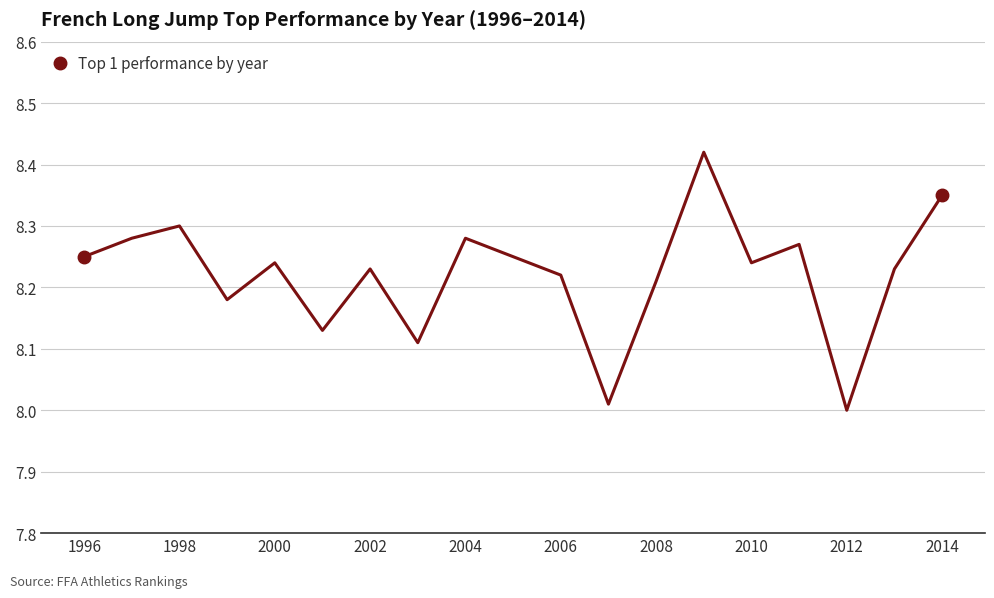

What is the difference between the maximum and minimum values?

0.4